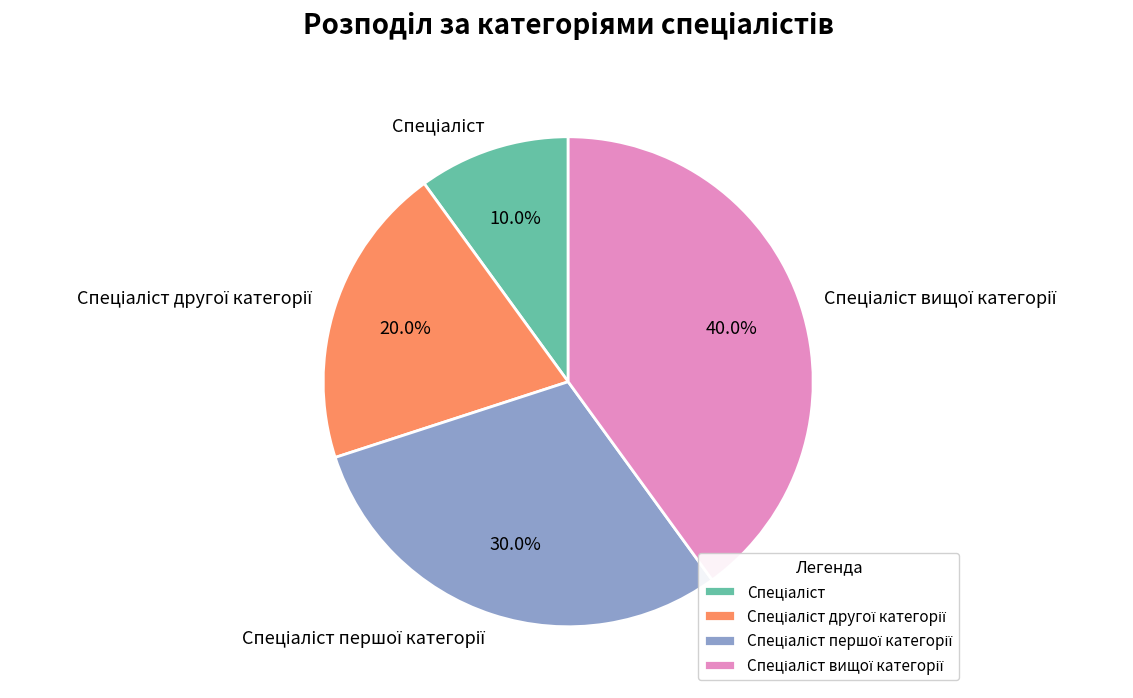

Is there any slice that represents more than half of the pie?

No